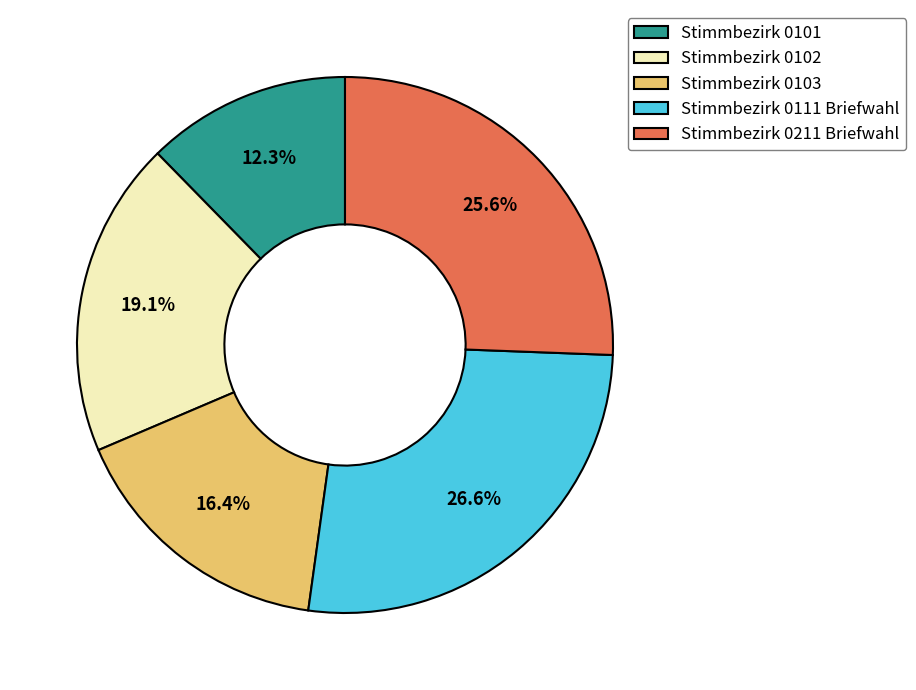

Is the sum of Stimmbezirk 0211 Briefwahl and Stimmbezirk 0103 greater than half?

No